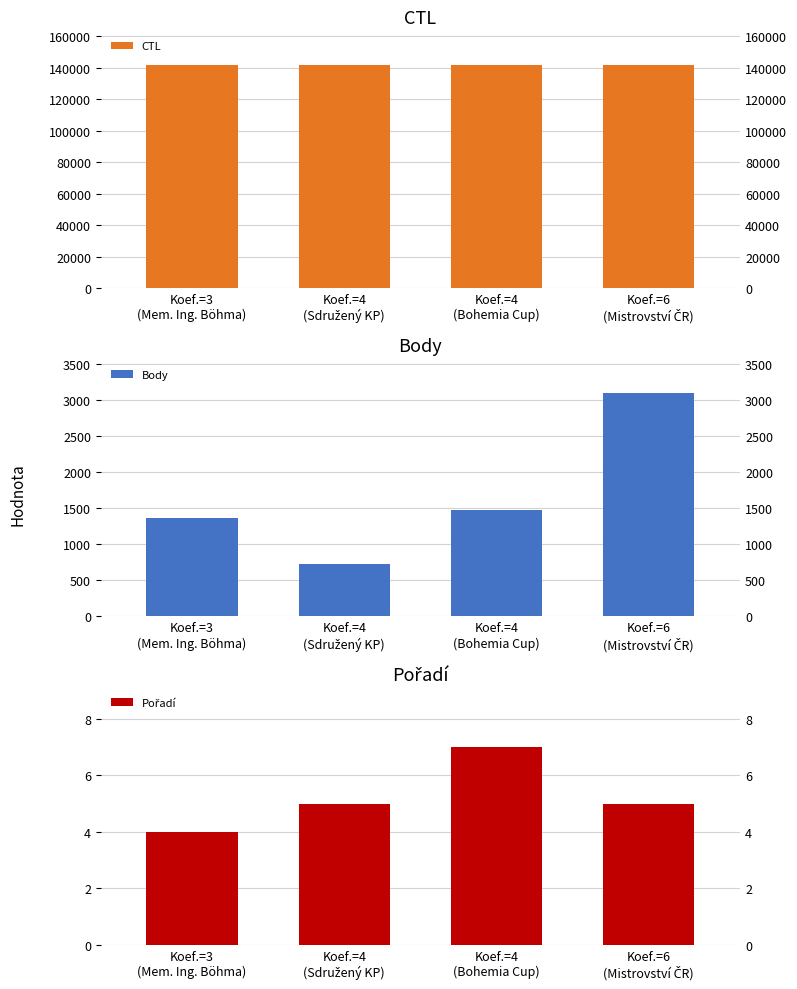

What is the average value of the CTL series?

141715